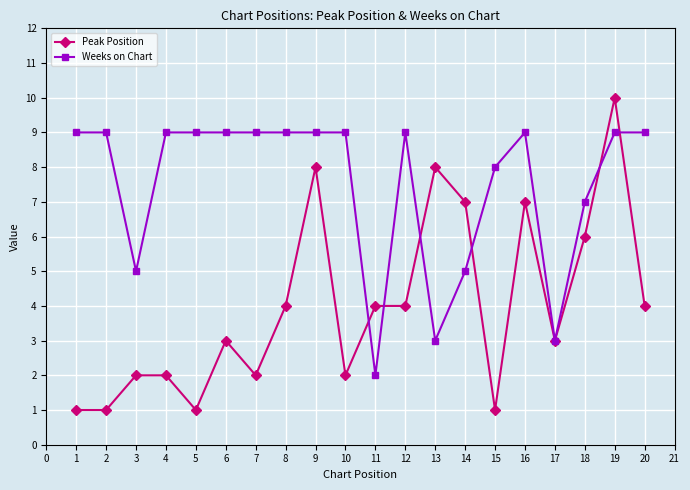

The Peak Position series shows 2 at 12. True or false?

False